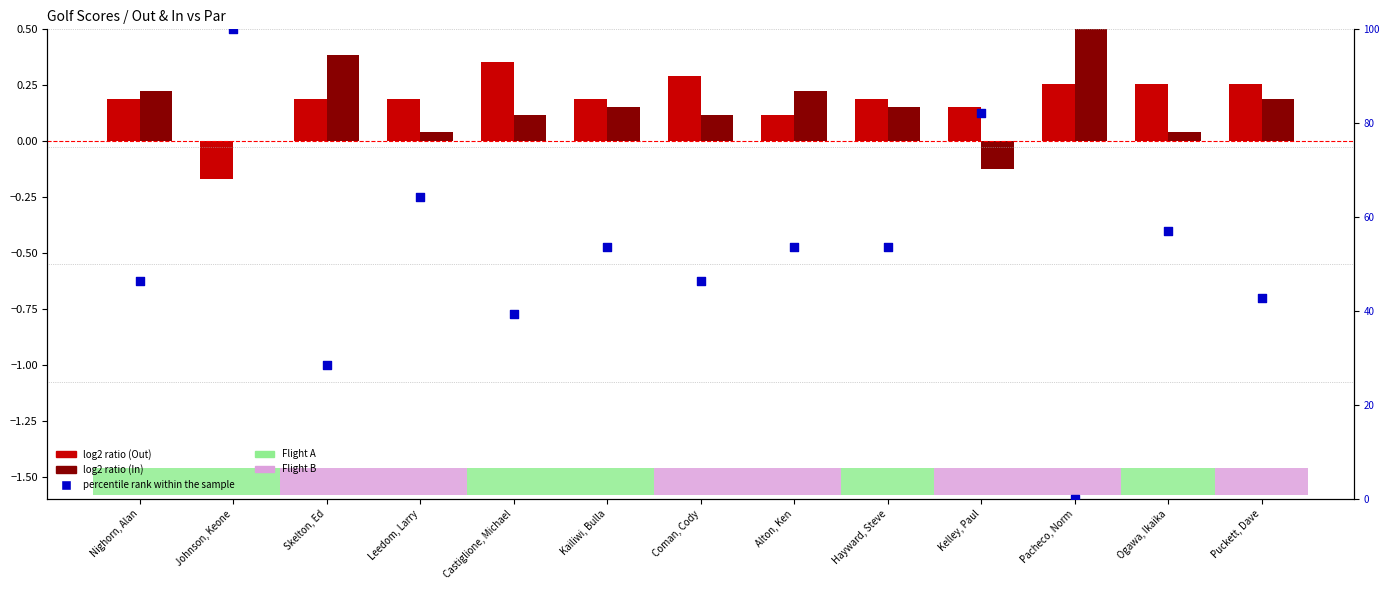

Is the value of Out log2 ratio at Leedom, Larry greater than the value of percentile rank within the sample at Coman, Cody?

No